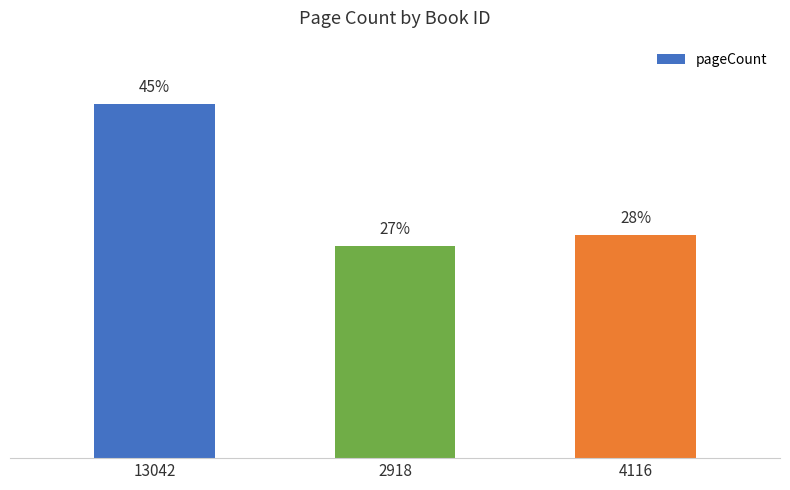

Are the bars grouped side by side (vs. stacked)?

No